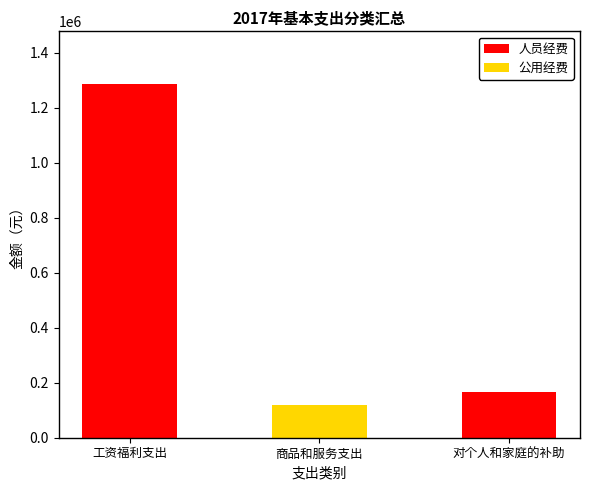

Are the bars grouped side by side (vs. stacked)?

No